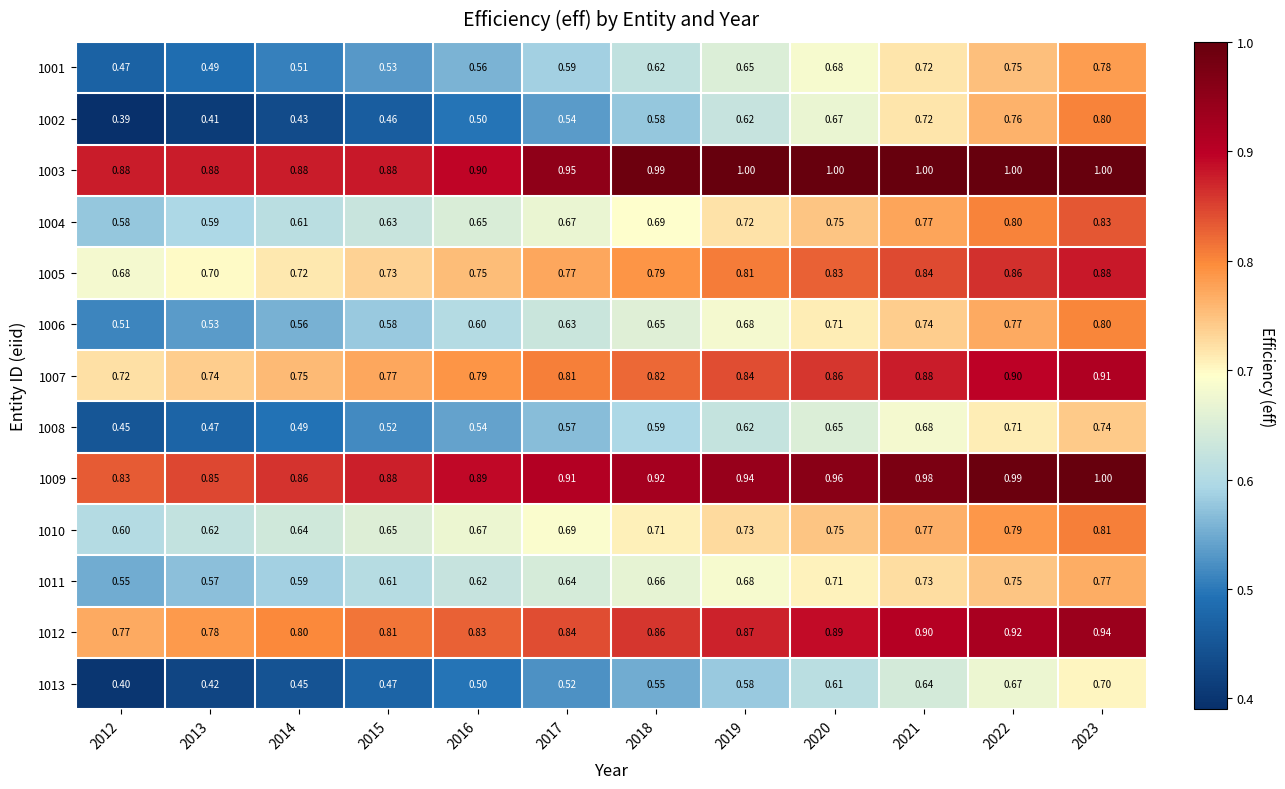

Is the value of 1007 at 2018 greater than the value of 1002 at 2017?

Yes